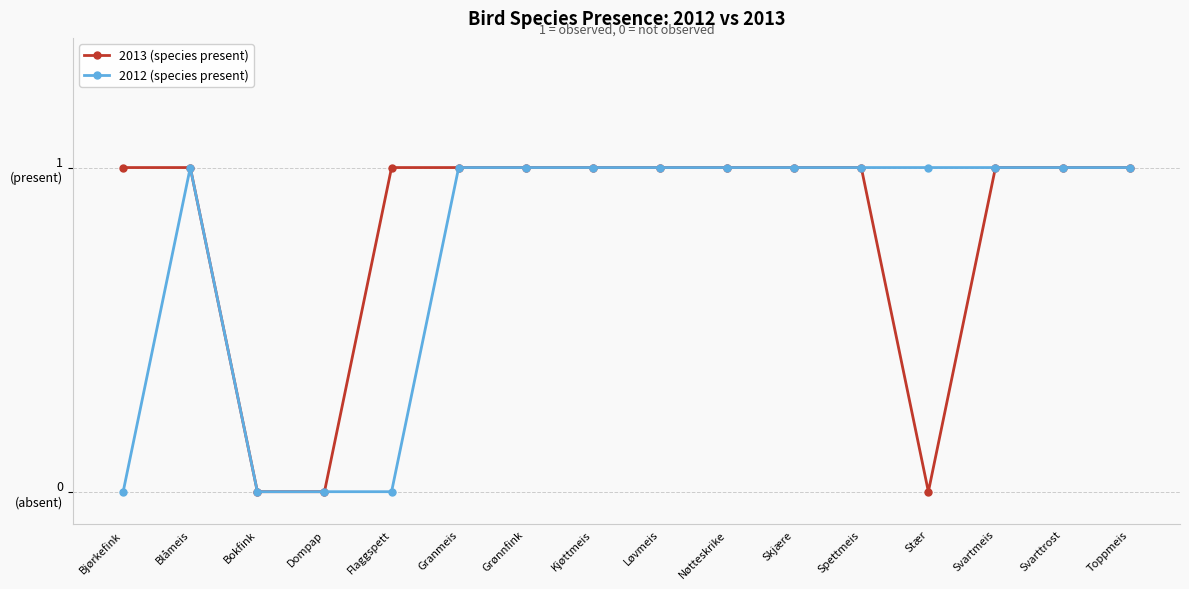

Is this an area chart (filled region under the line)?

No